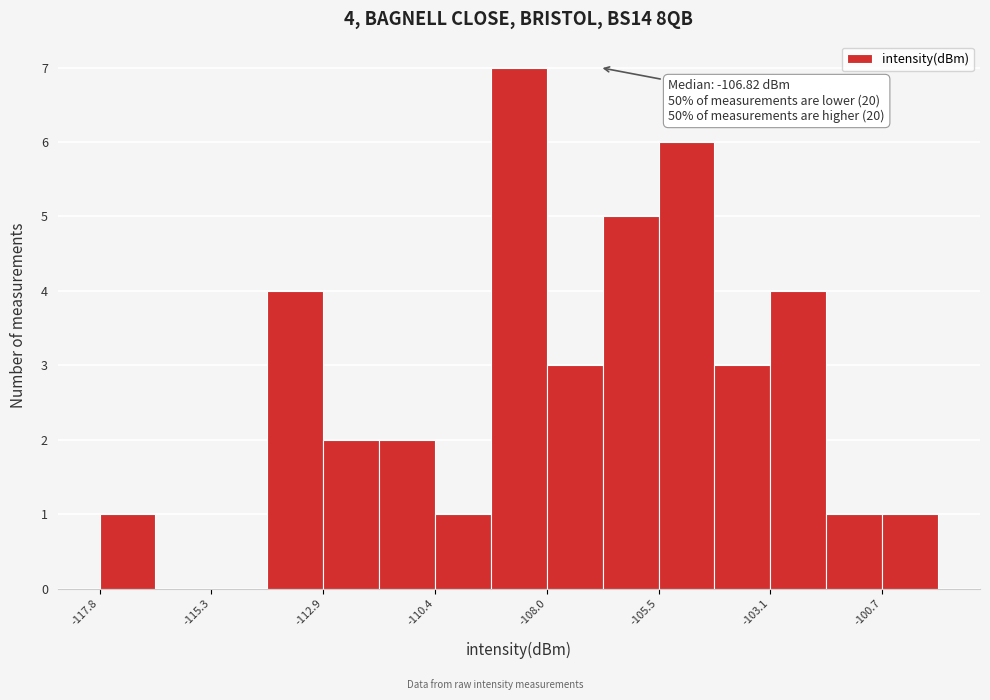

Around what value on the x-axis is the tallest bar? Give the approximate position of its centre, as read against the axis.

-108.5